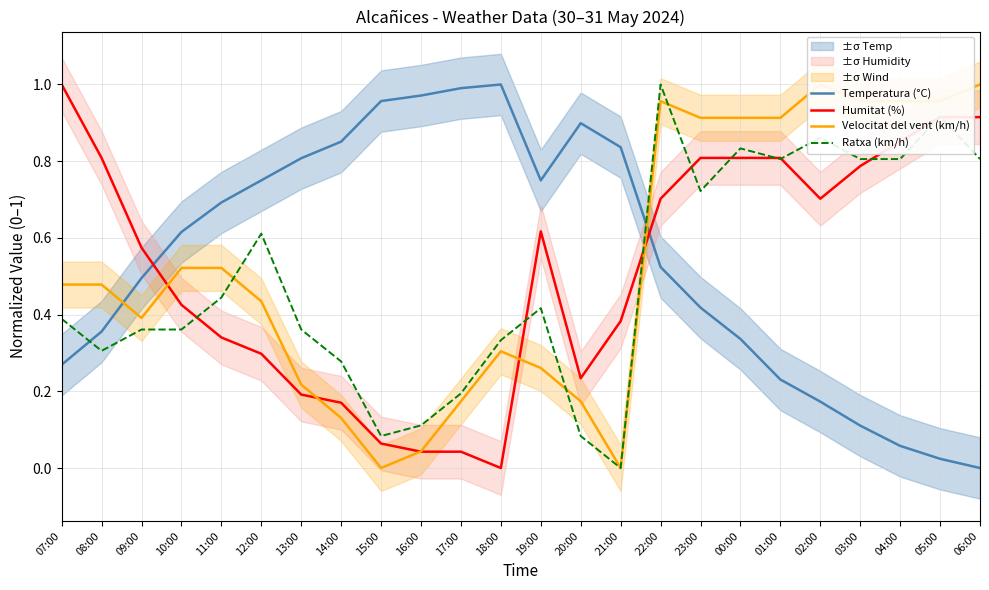

Which series changed the most between 17:00 and 23:00?

Humitat (%)